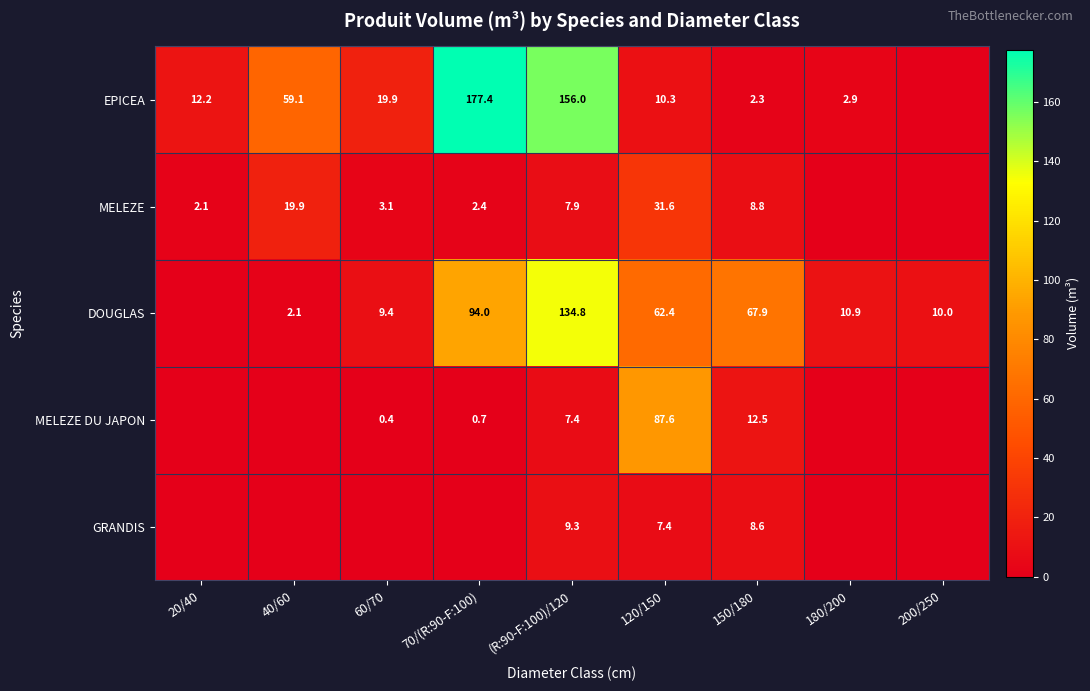

At which category does the chart reach its peak across all series?

70/(R:90-F:100)